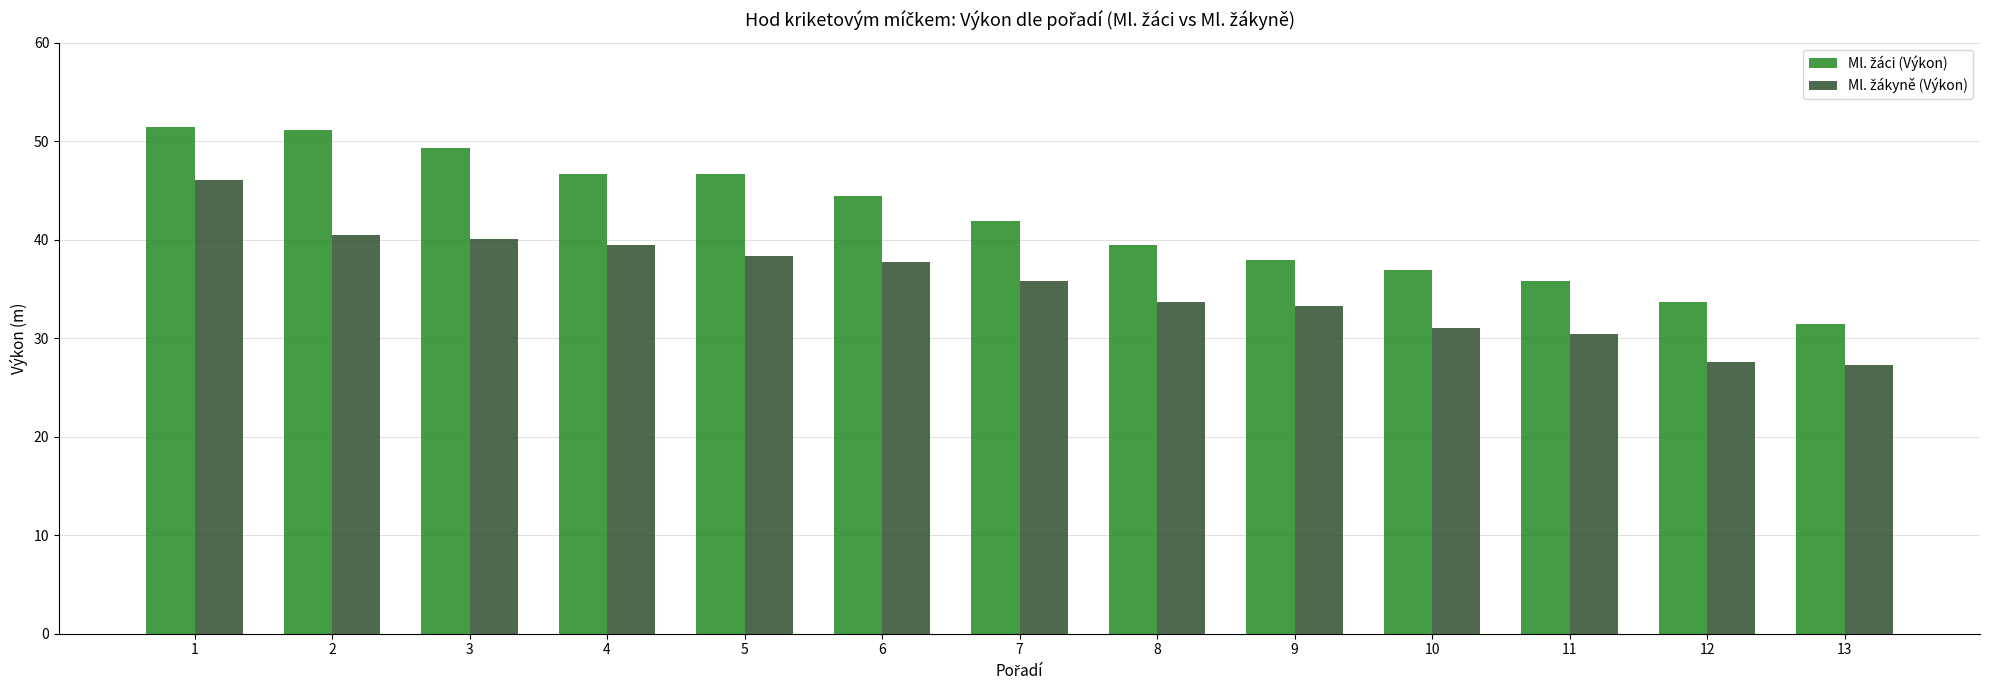

What is the total value across all series at 12?

61.2